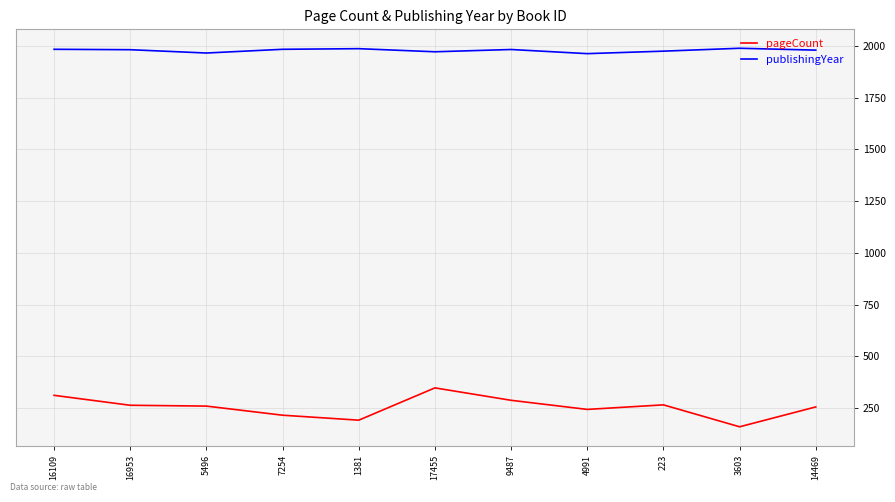

What is the sum of the publishingYear values at 9487 and 223?

3958